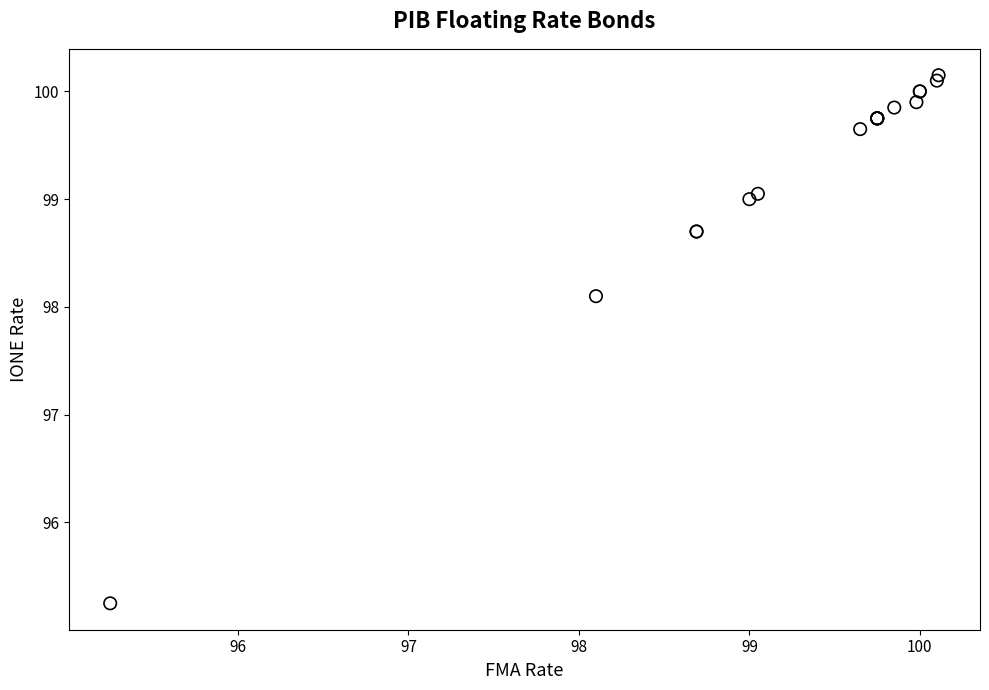

What Y value in the scatter plot is closest to 97?

98.1